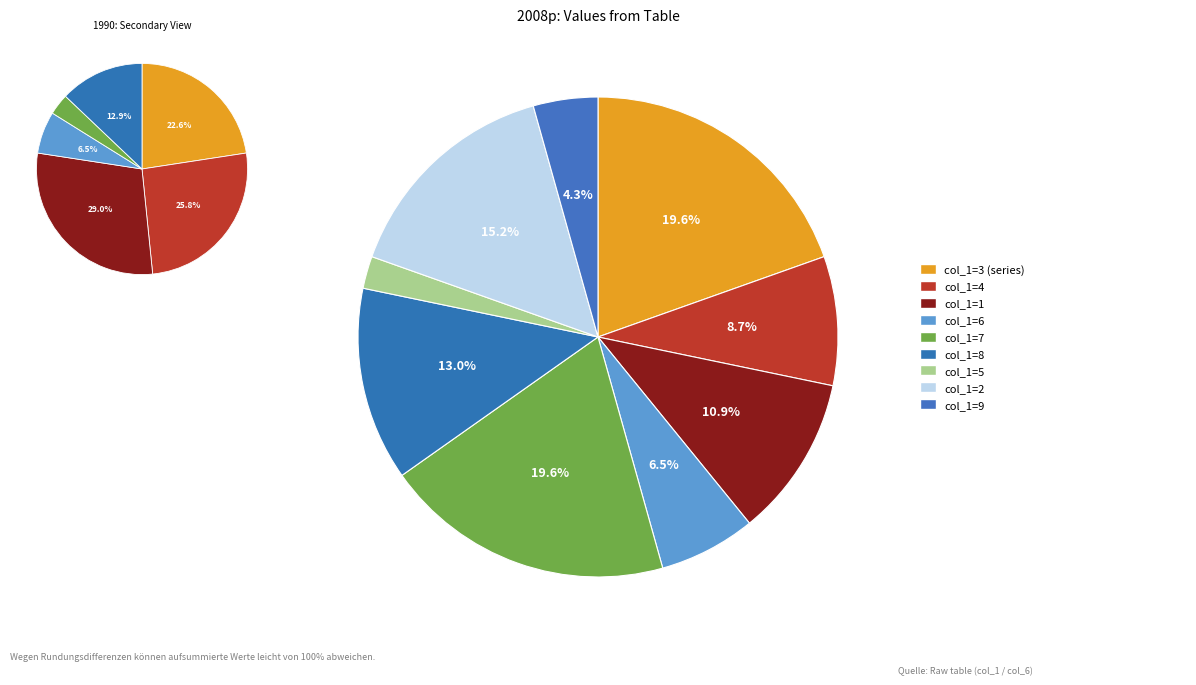

The 3 slice represents 20% of the pie. True or false?

True